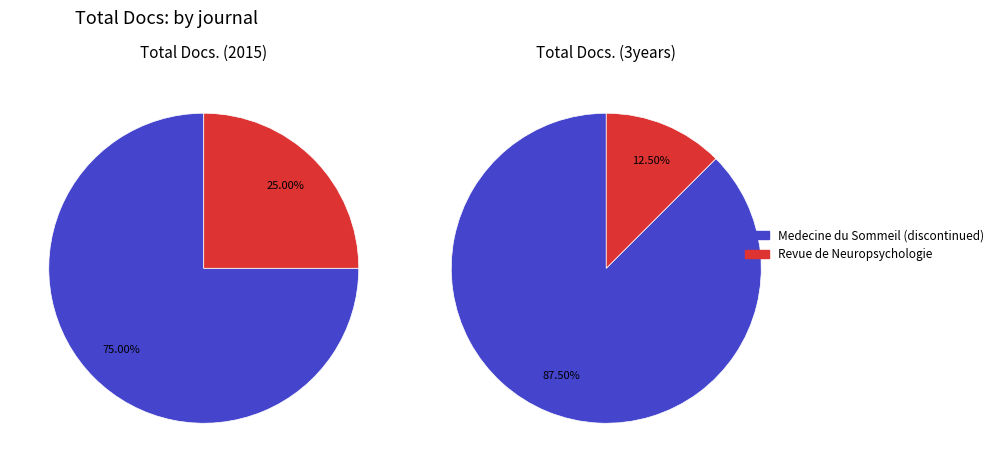

What percentage do Revue de Neuropsychologie and Medecine du Sommeil (discontinued) together represent?

100.0%